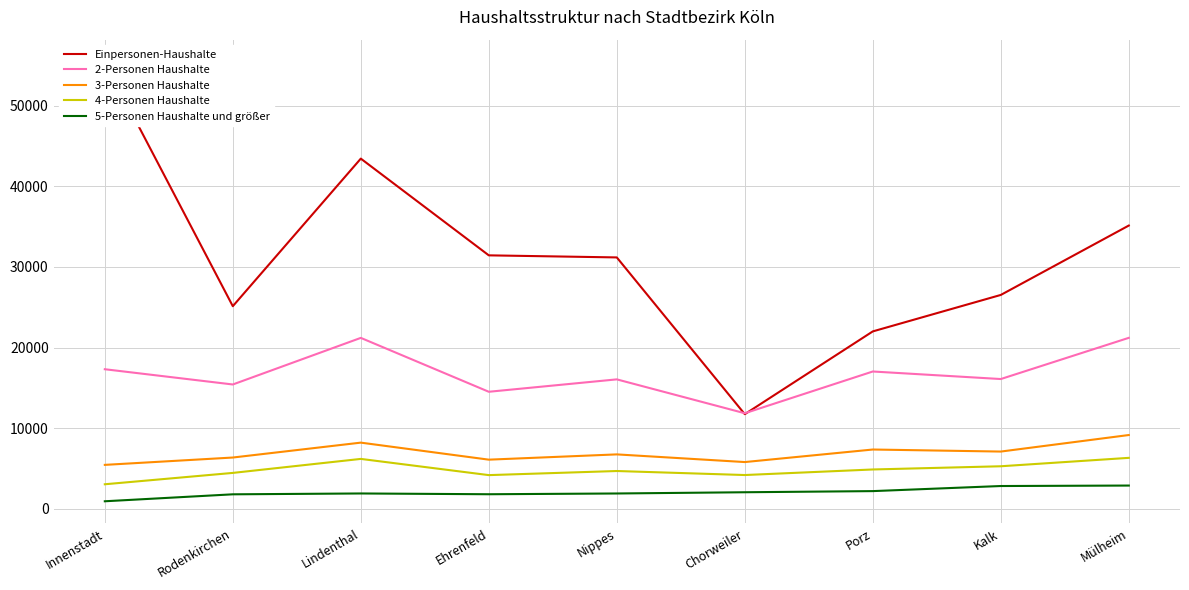

What is the value of the 2-Personen Haushalte point at the 9th from the left?

21215